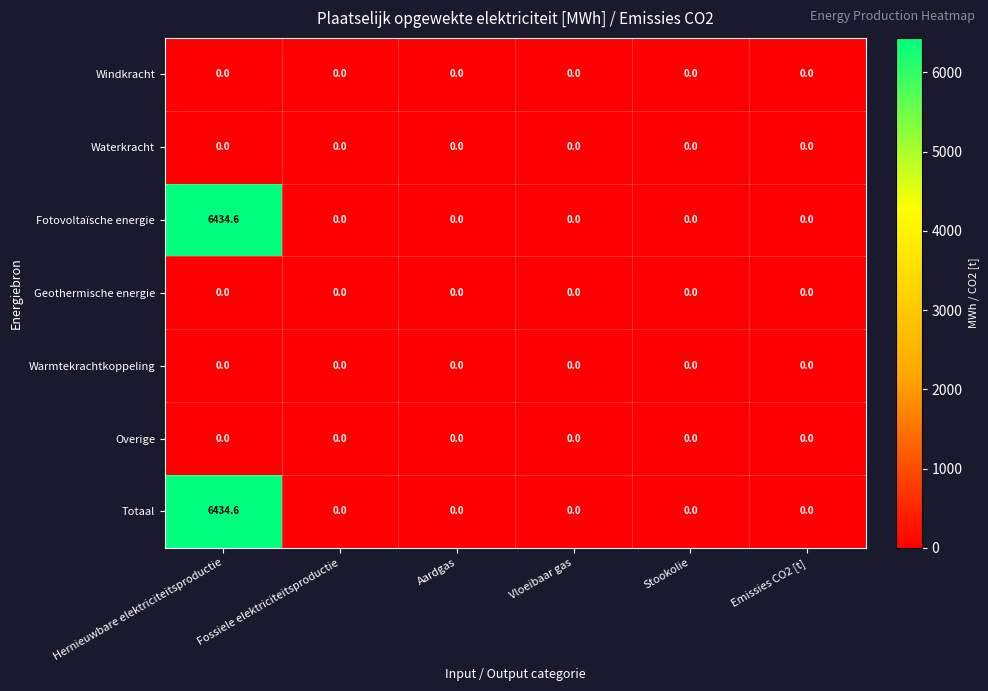

At which category is the sum across all series the highest?

Hernieuwbare elektriciteitsproductie